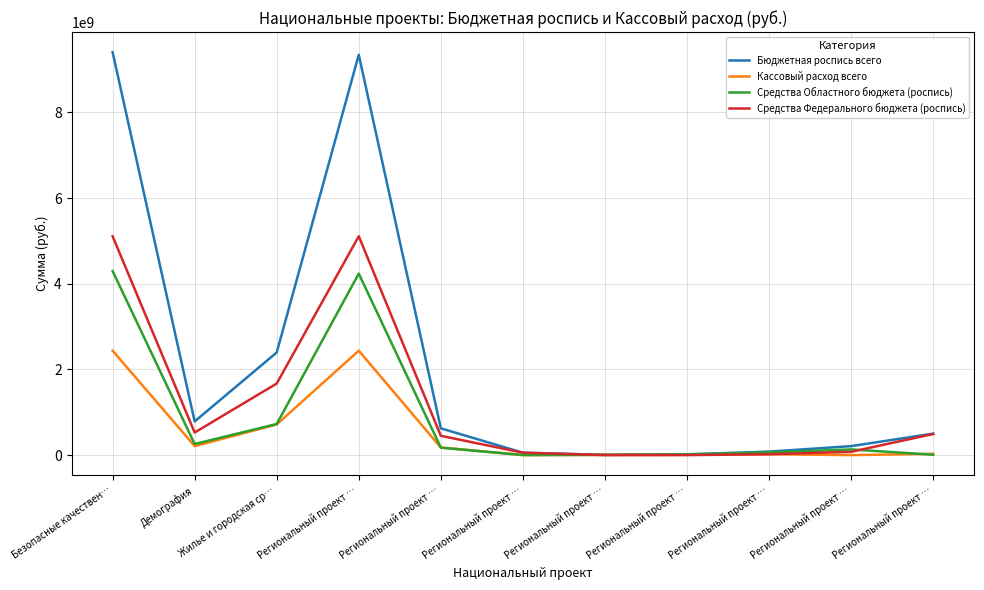

How many lines are shown in the chart?

4